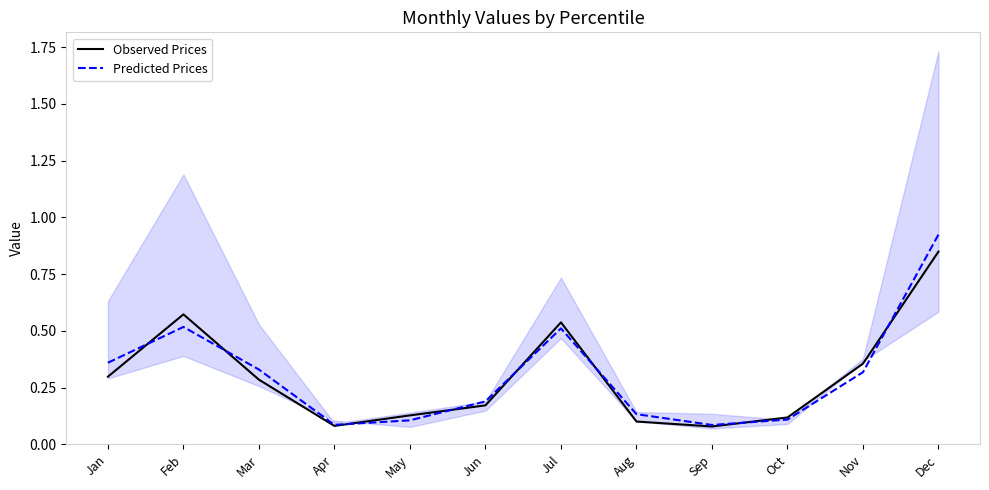

What is the difference between the maximum and minimum values in the Predicted Prices series?

0.8